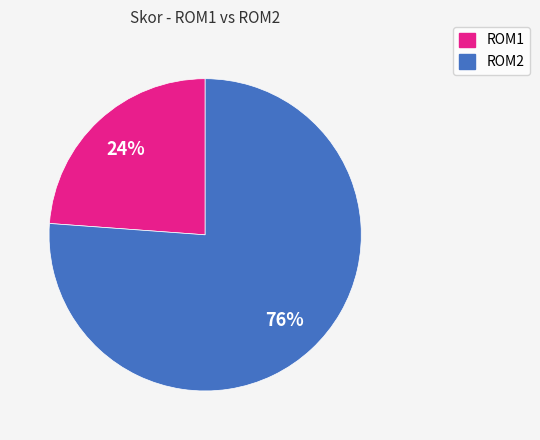

Is there any slice that represents more than half of the pie?

Yes